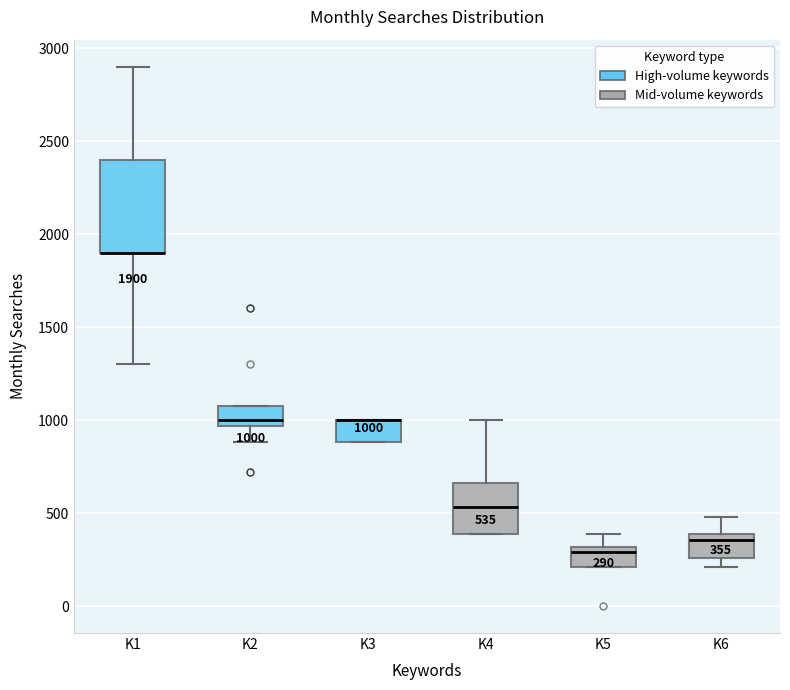

Comparing the boxes themselves (not the whiskers), which one is the tallest?

K1